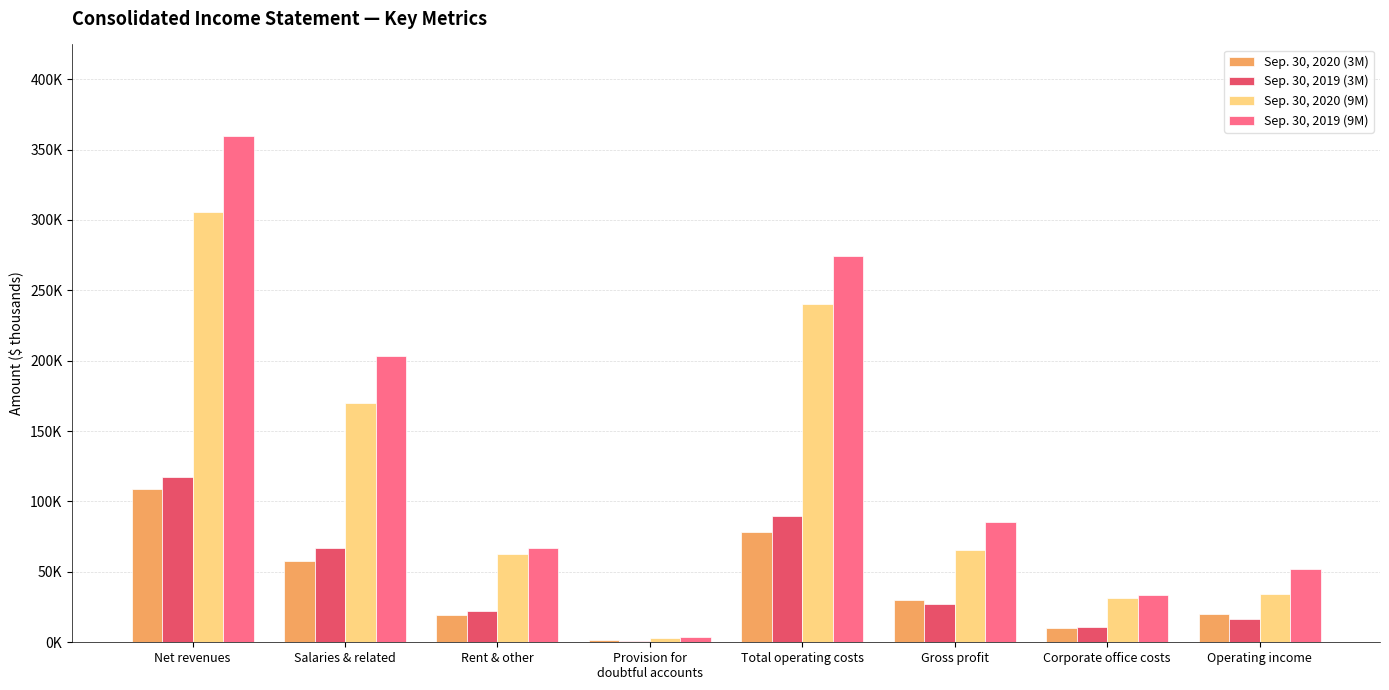

Are the bars grouped side by side (vs. stacked)?

Yes